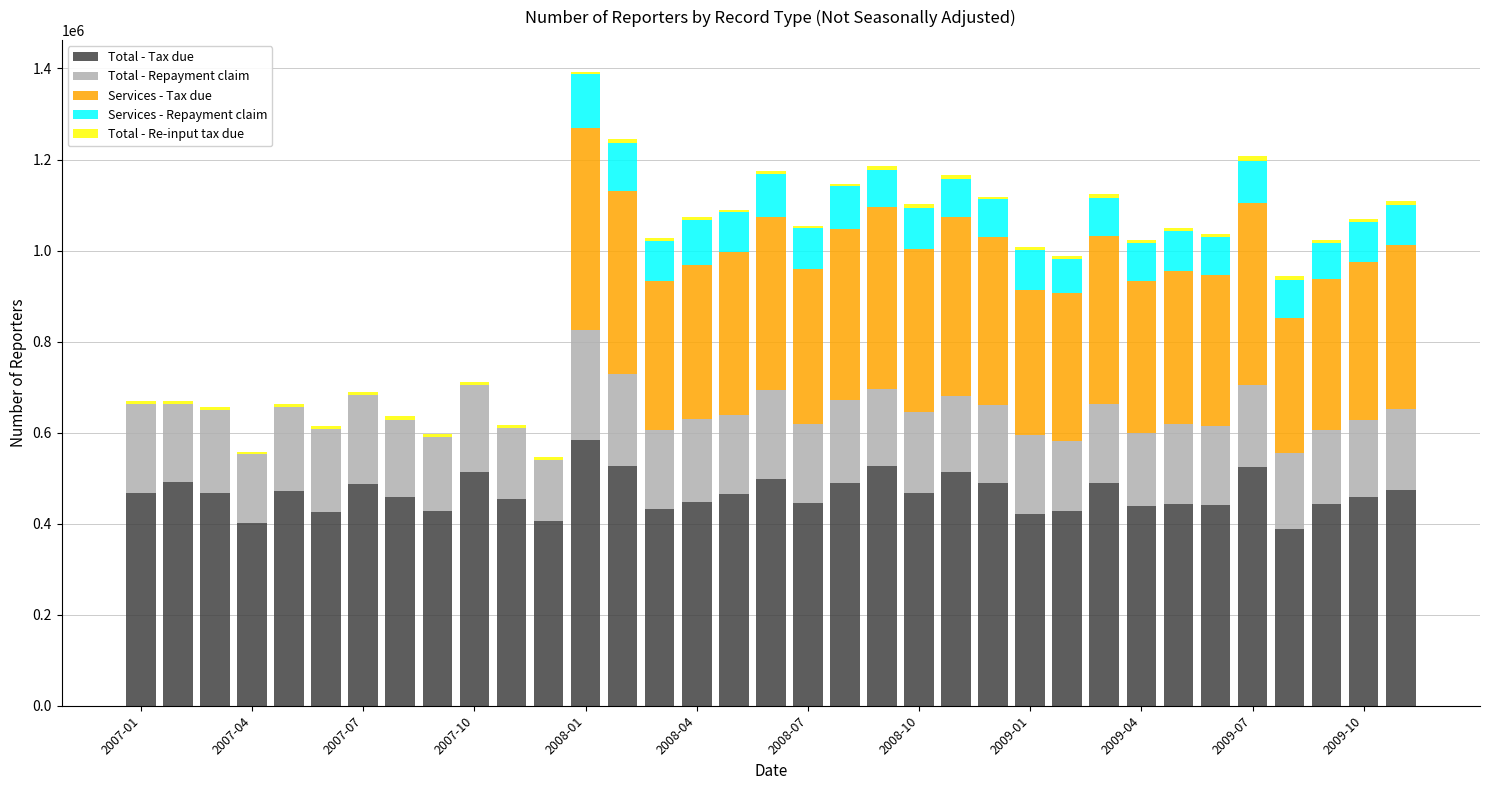

What is the sum of all Total - Tax due values?

16310360